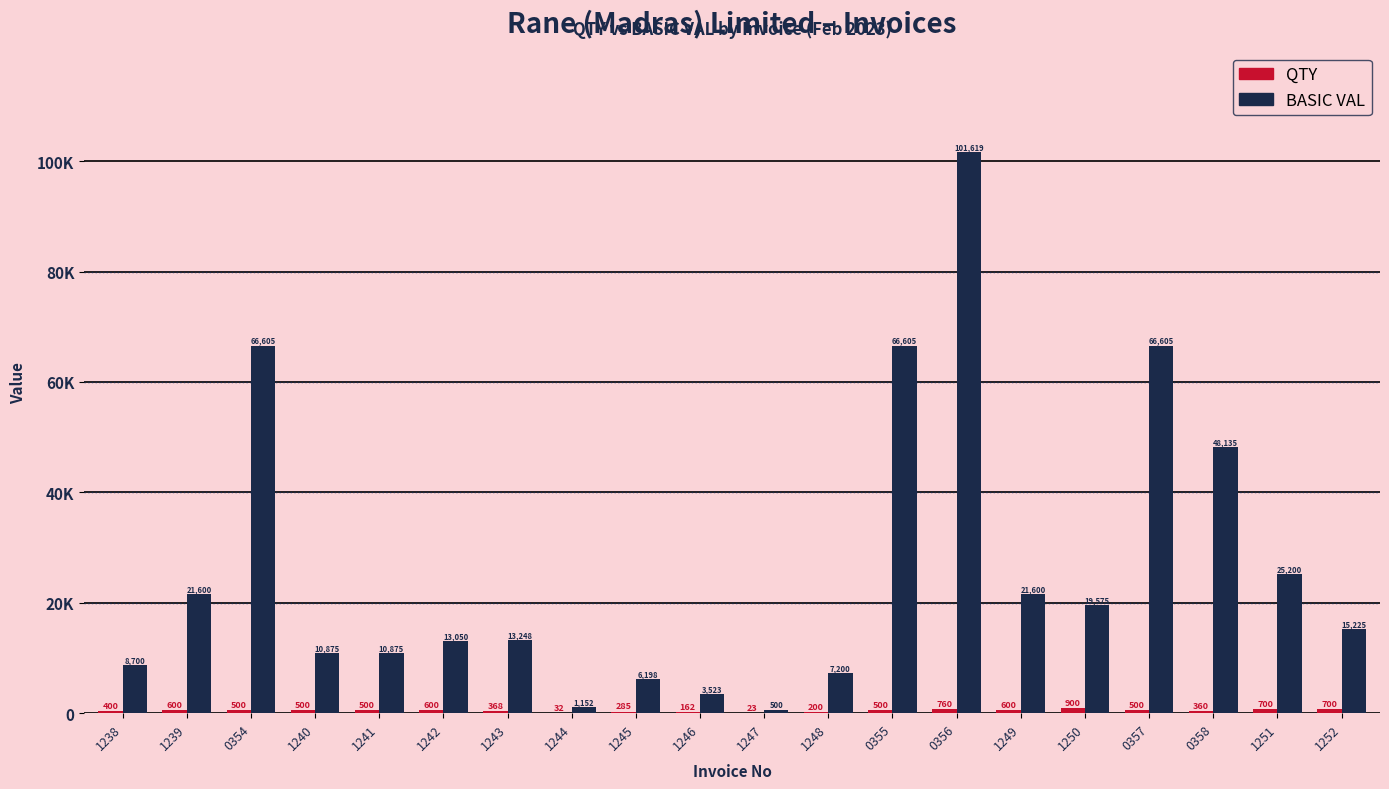

Which series has the largest range (max minus min)?

BASIC VAL